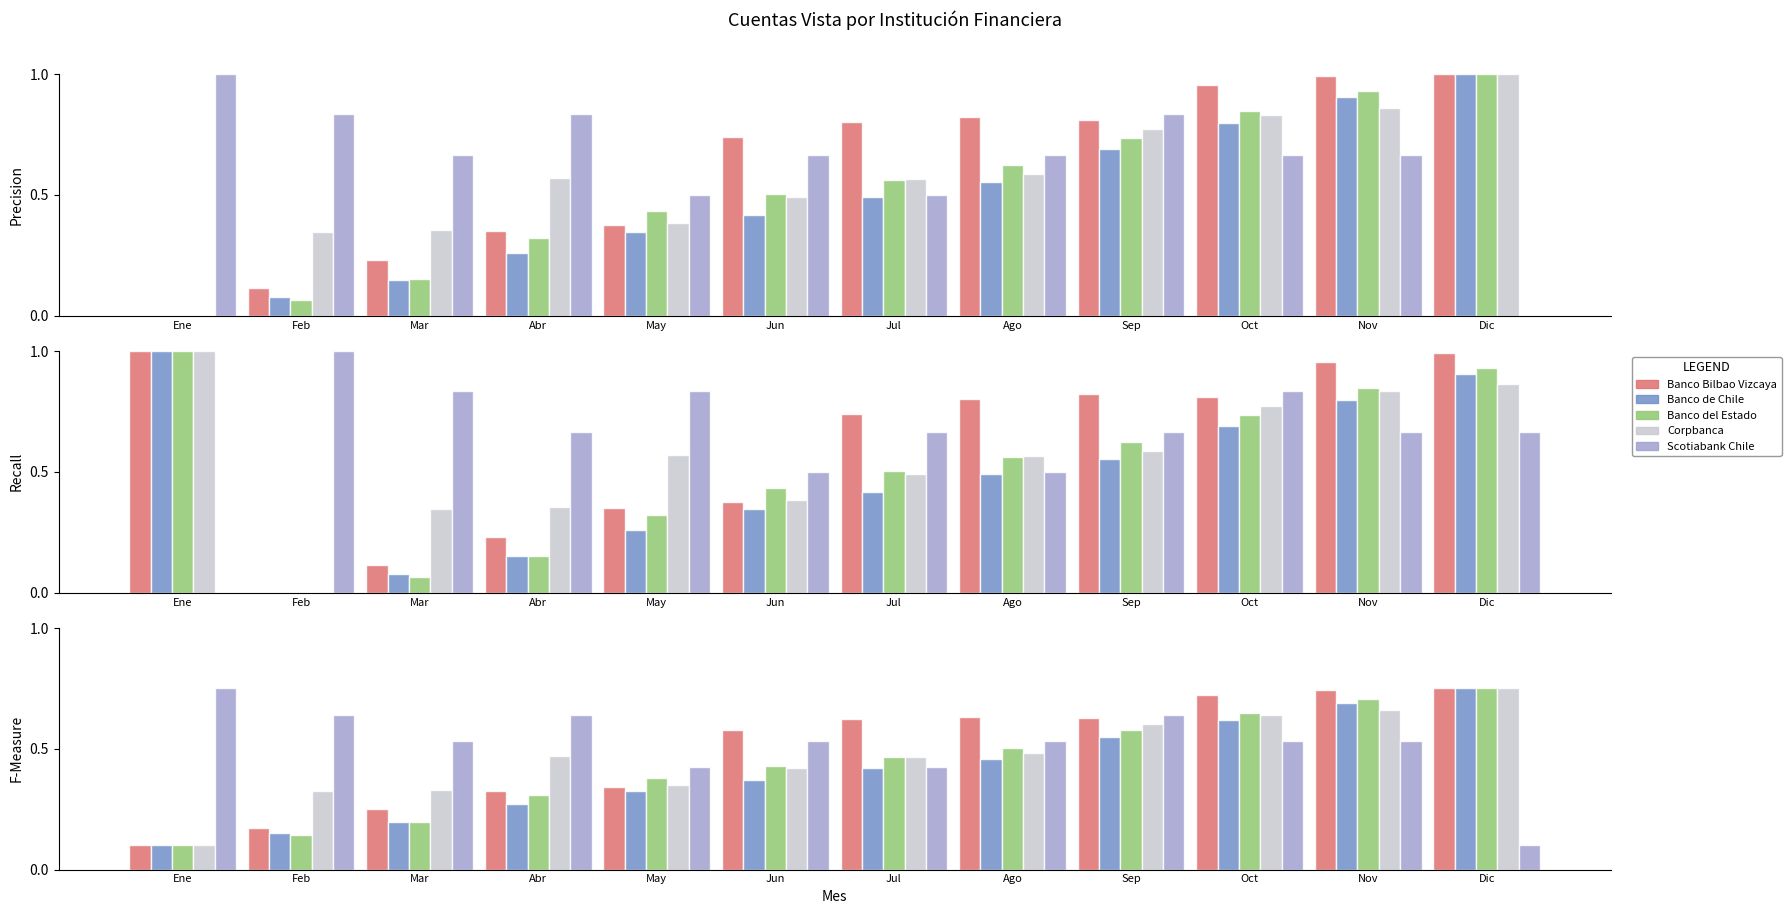

Which label corresponds to the largest value in the chart?

Dic